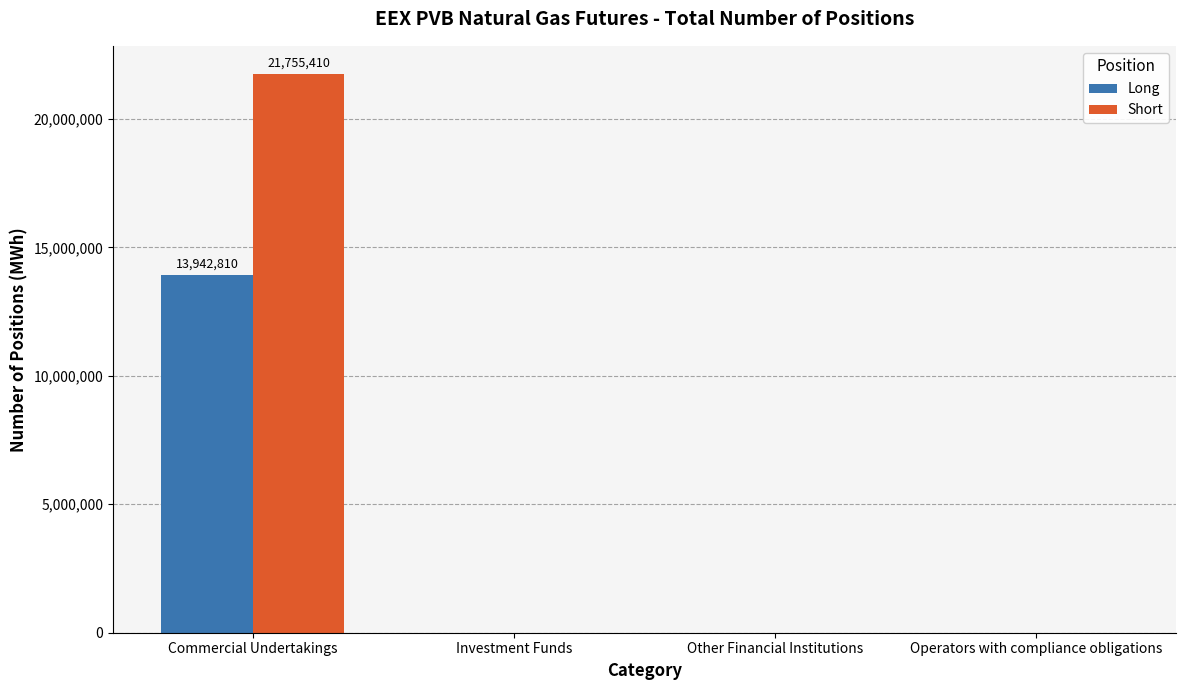

Which series changed the most between Commercial Undertakings and Operators with compliance obligations?

Short